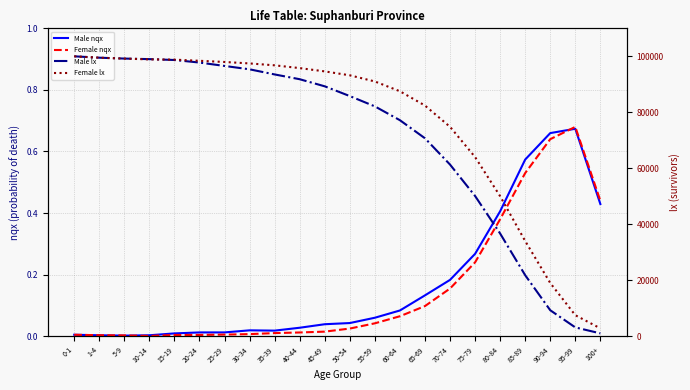

How many series are shown in this chart?

4